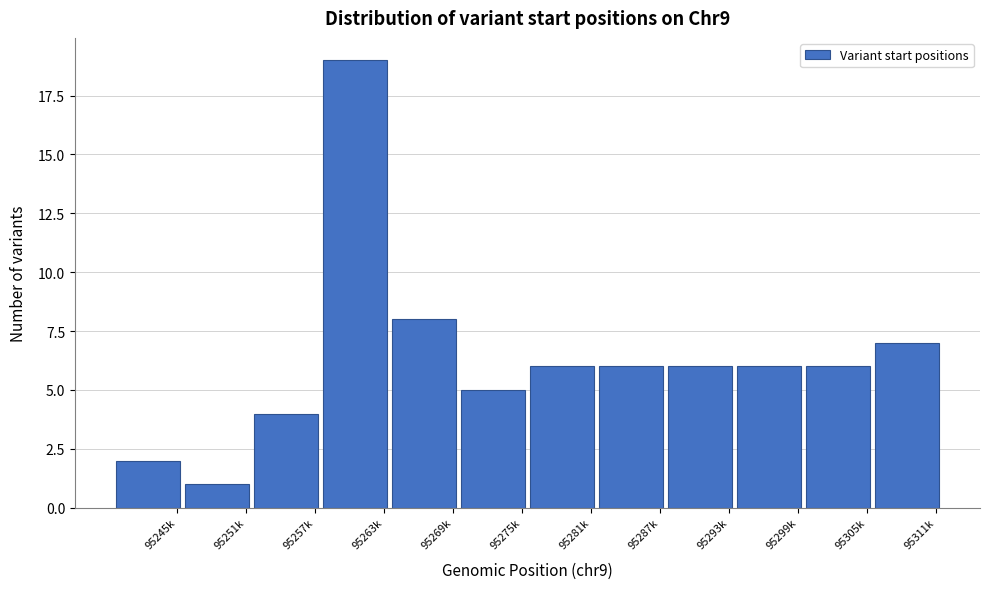

Reading left to right, transcribe all the data shown in this chart.

2	1	4	19	8	5	6	6	6	6	6	7